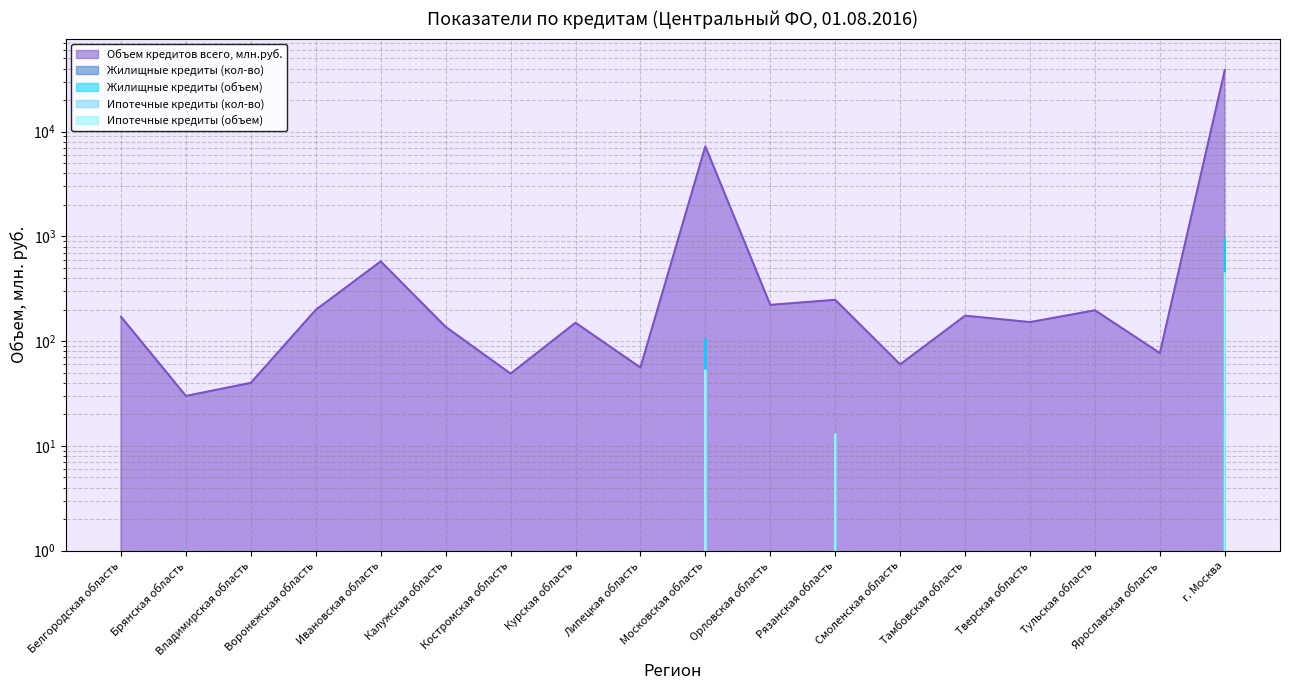

What is the total value across all series at Липецкая область?

56